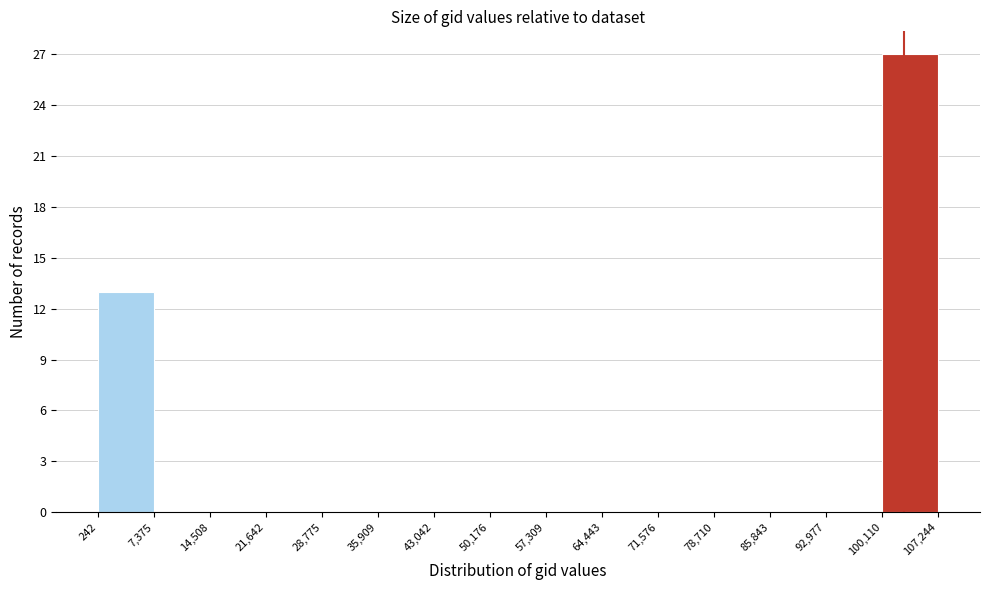

Reading left to right, list every bar in this chart as the range it spans on the x-axis followed by its height. The values are not printed on the chart, so give them approximately, as read against the axis.

242 to 7,375: 13
7,375 to 14,508: 0
14,508 to 21,642: 0
21,642 to 28,775: 0
28,775 to 35,909: 0
35,909 to 43,042: 0
43,042 to 50,176: 0
50,176 to 57,309: 0
57,309 to 64,443: 0
64,443 to 71,576: 0
71,576 to 78,710: 0
78,710 to 85,843: 0
85,843 to 92,977: 0
92,977 to 100,110: 0
100,110 to 107,244: 27